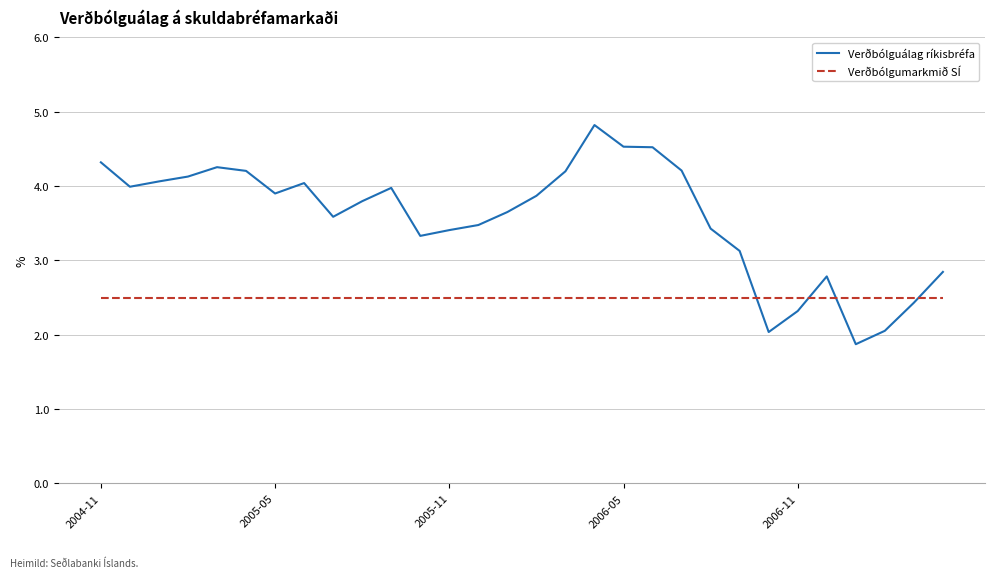

What is the sum of all Verðbólguálag ríkisbréfa values?

107.1